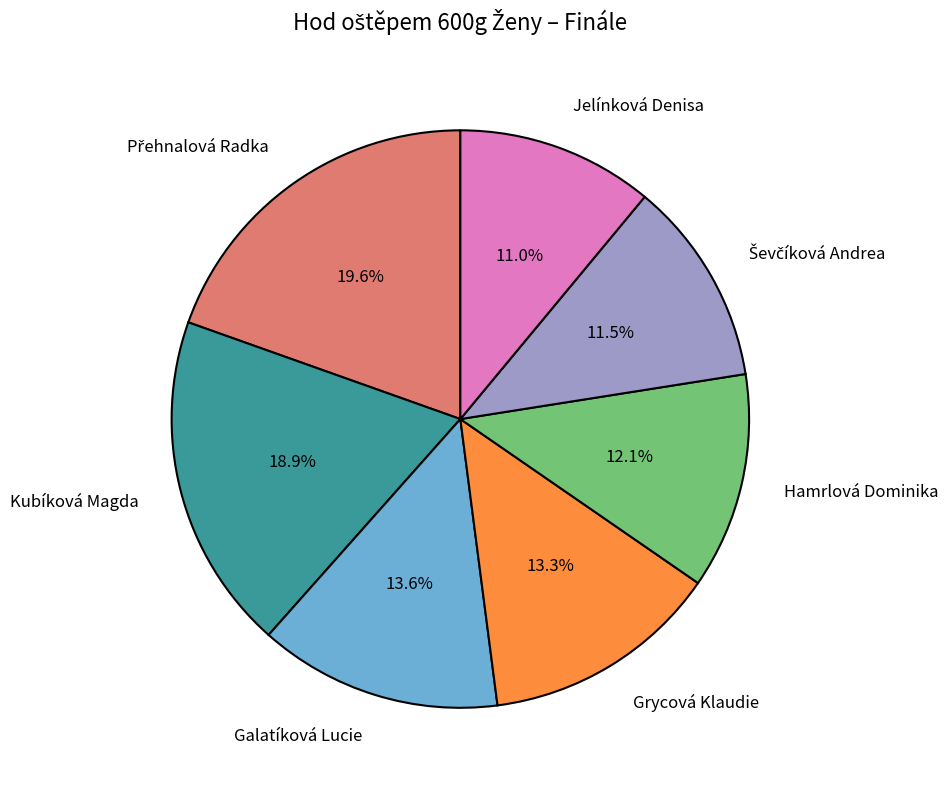

What percentage do Grycová Klaudie and Kubíková Magda together represent?

32.2%